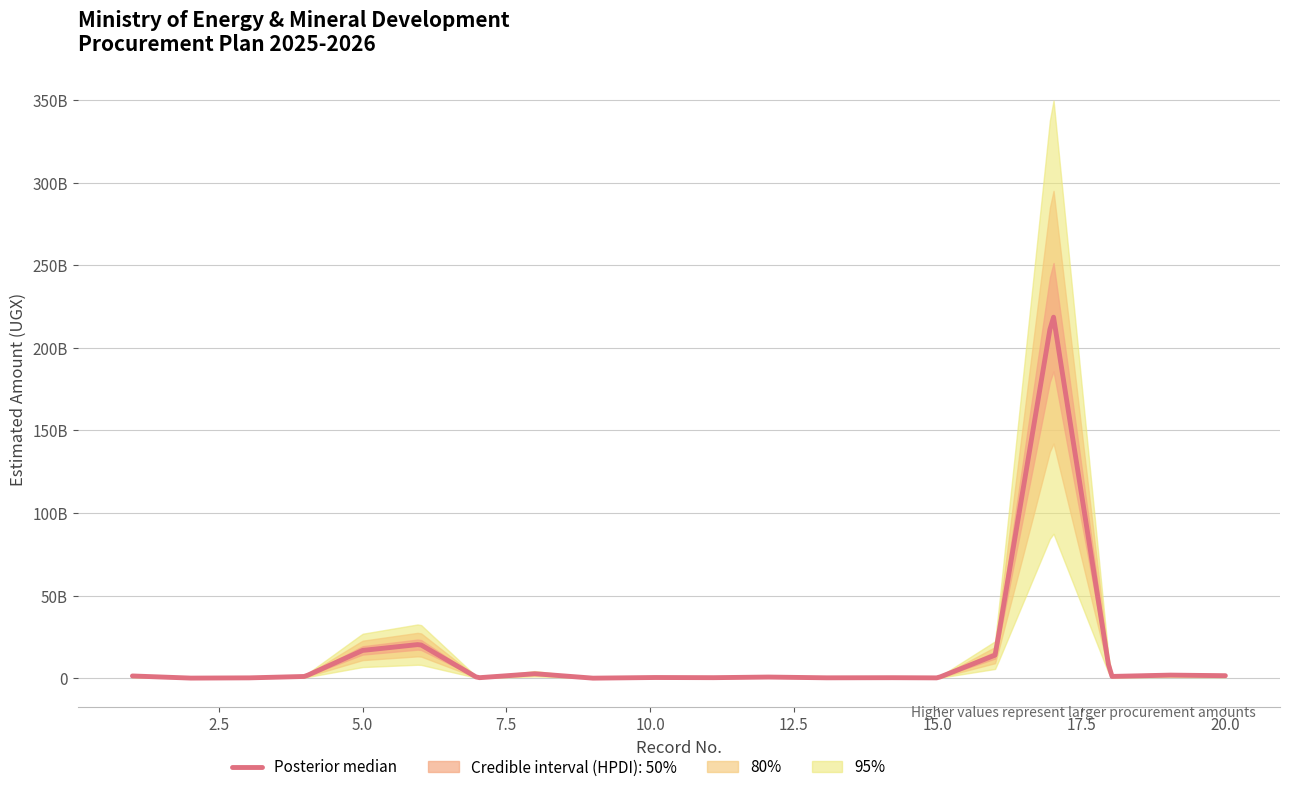

Where does the data first go above 1038932276?

1